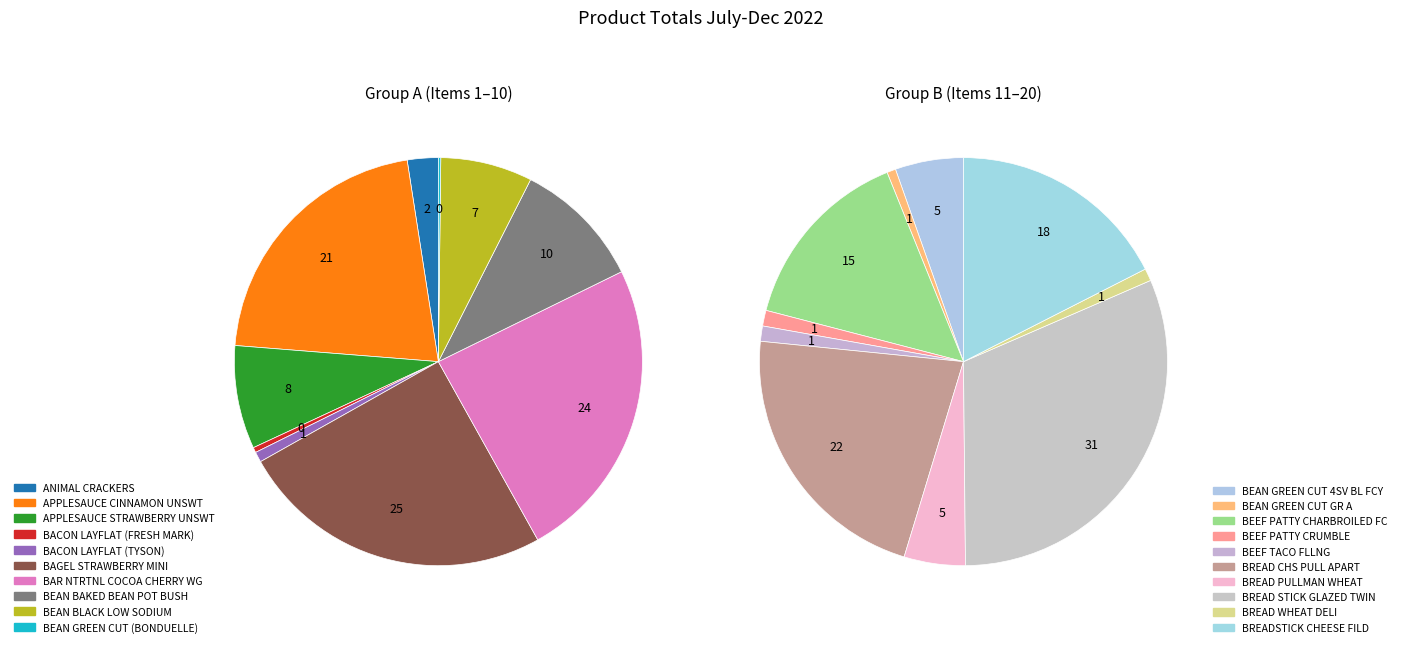

The BREAD STICK GLAZED TWIN slice represents 1% of the pie. True or false?

False